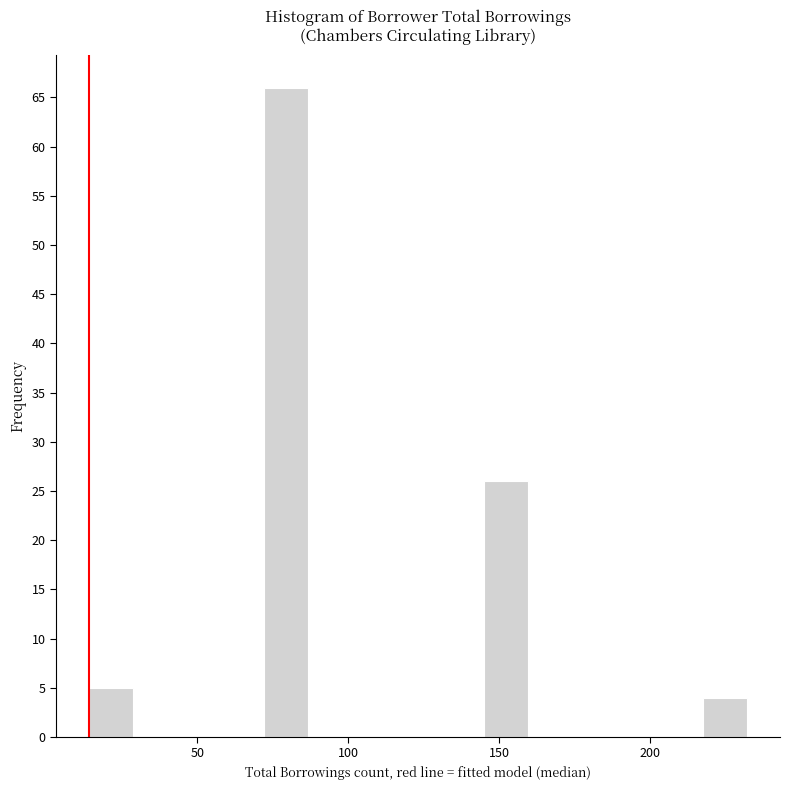

Around what value on the x-axis is the tallest bar? Give the approximate position of its centre, as read against the axis.

80